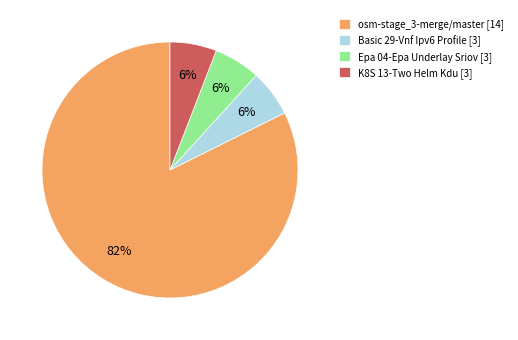

What percentage is the Epa 04-Epa Underlay Sriov [3] slice, to the nearest percent?

6%